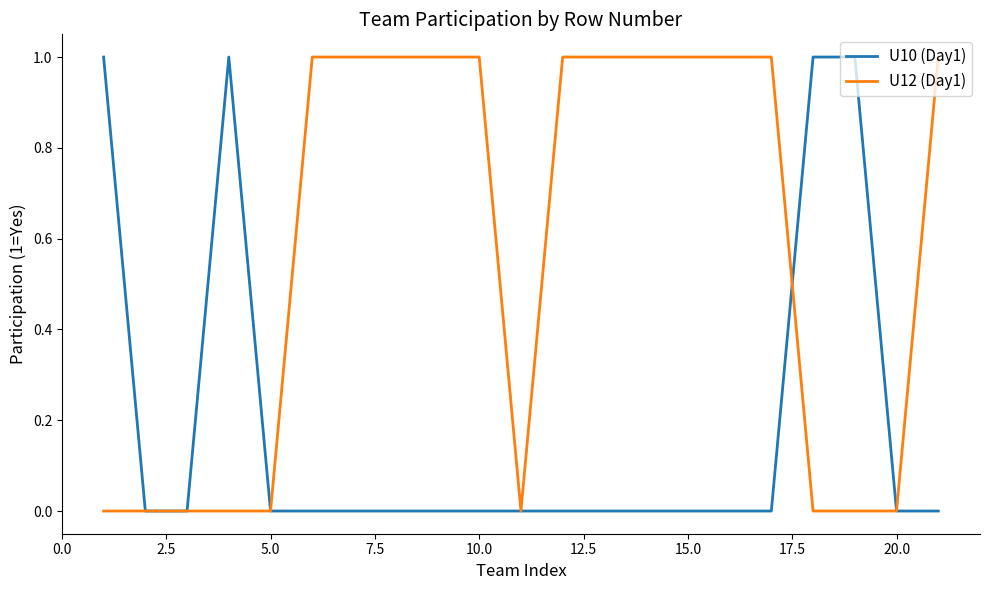

Rank the series by their average value, from lowest to highest.

U10 (Day1), U12 (Day1)